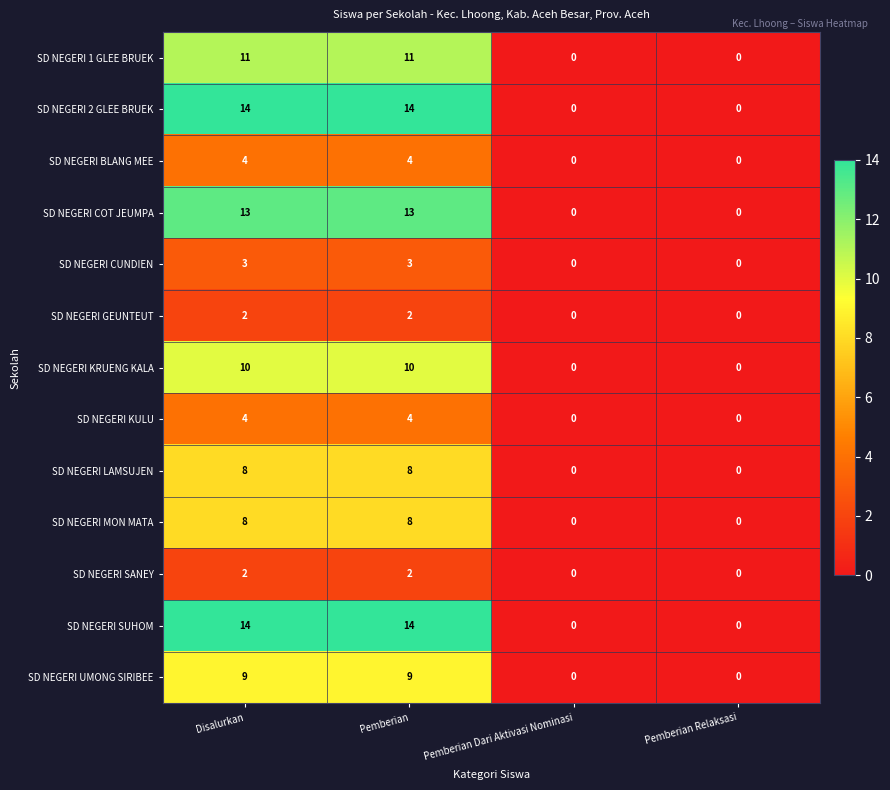

How many series are shown in this chart?

13